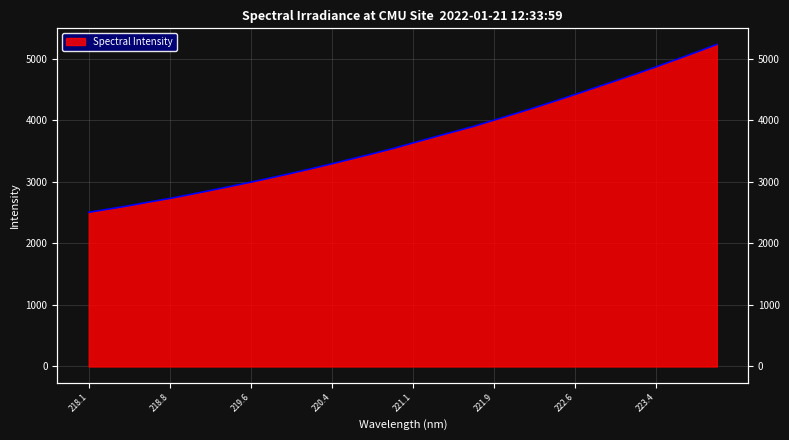

Is it true that the value at 222.0721 is 6289.2?

False